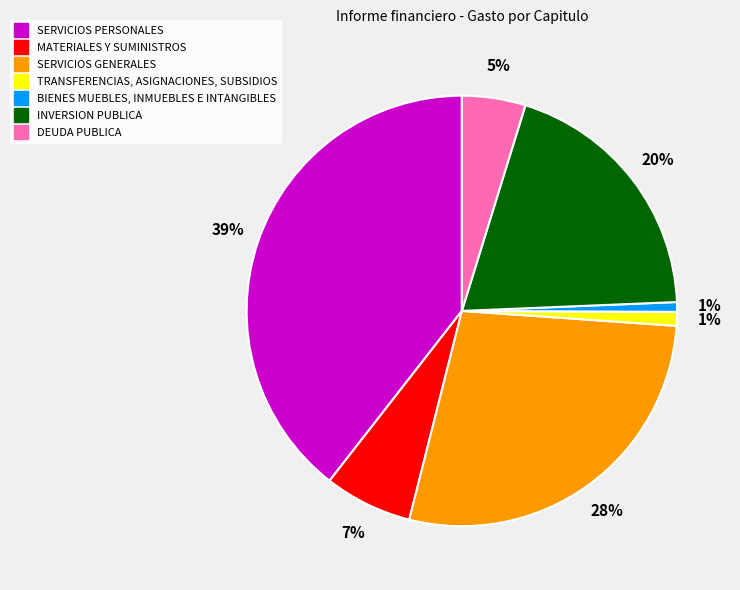

Which slice is the largest?

SERVICIOS PERSONALES